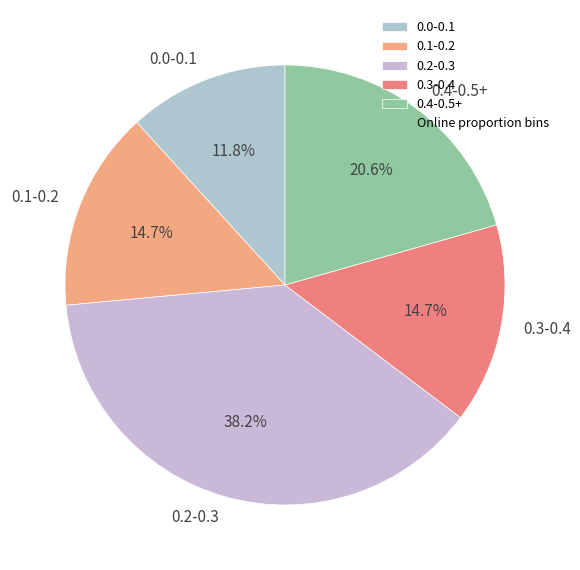

Does 0.2-0.3 account for over 50% of the chart?

No